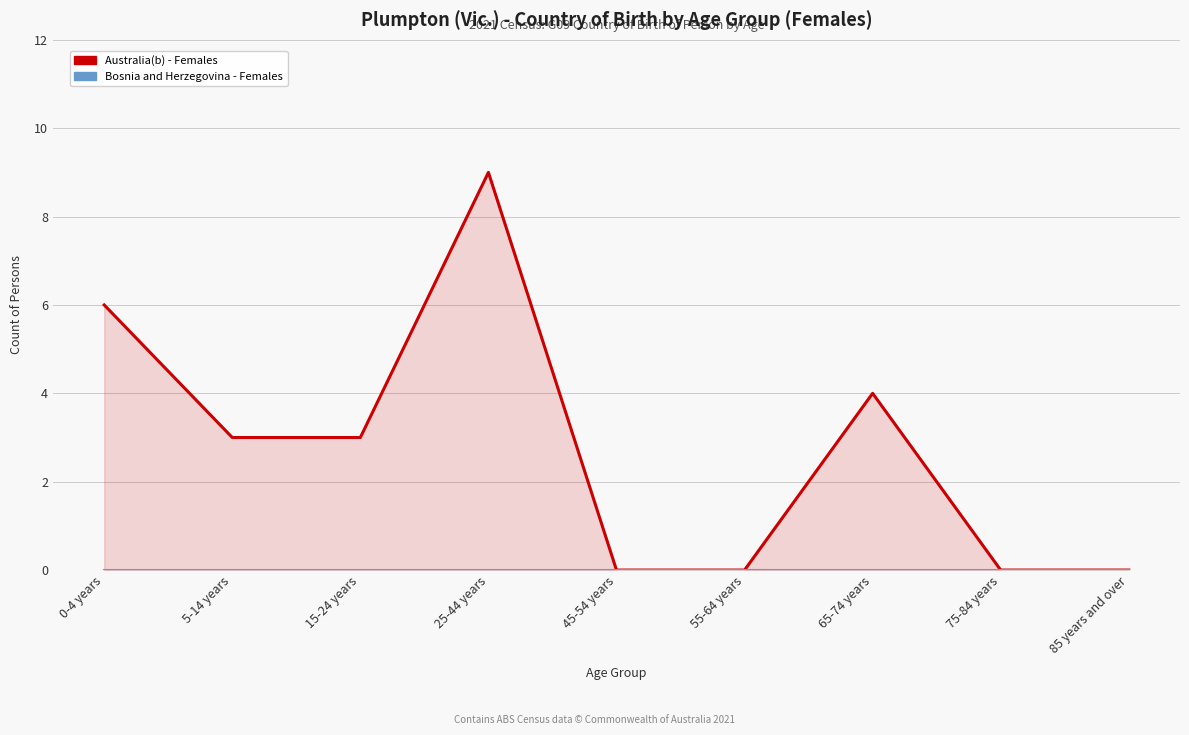

What is the label of the 4th point from the right?

55-64 years